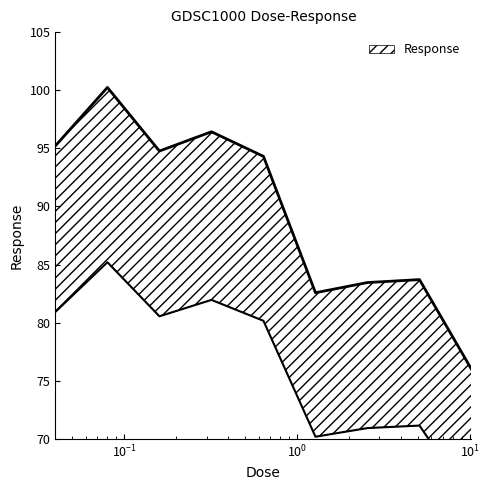

At which category does the chart reach its peak across all series?

0.08